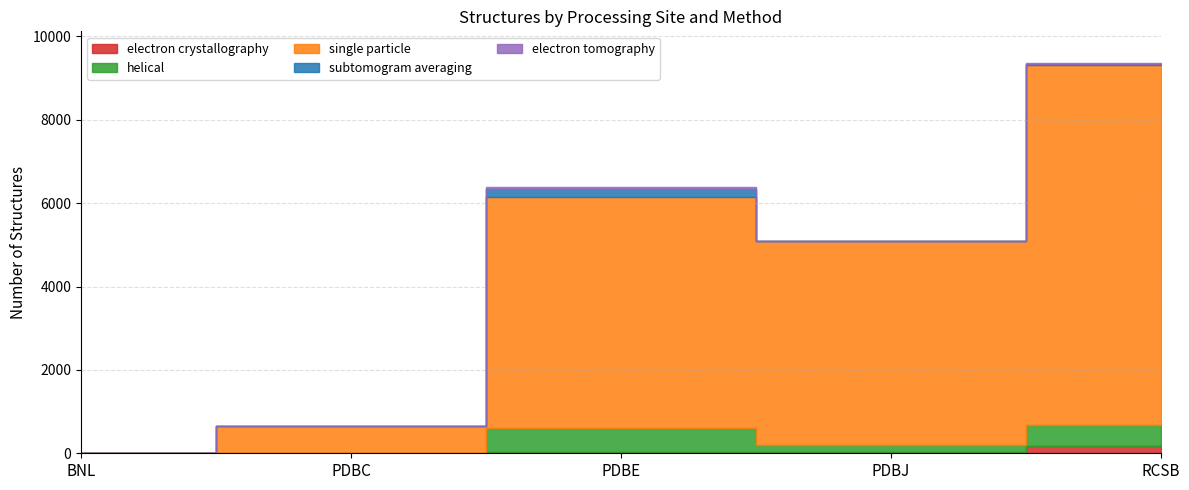

What is the spread (max minus min) of values at PDBE?

5512